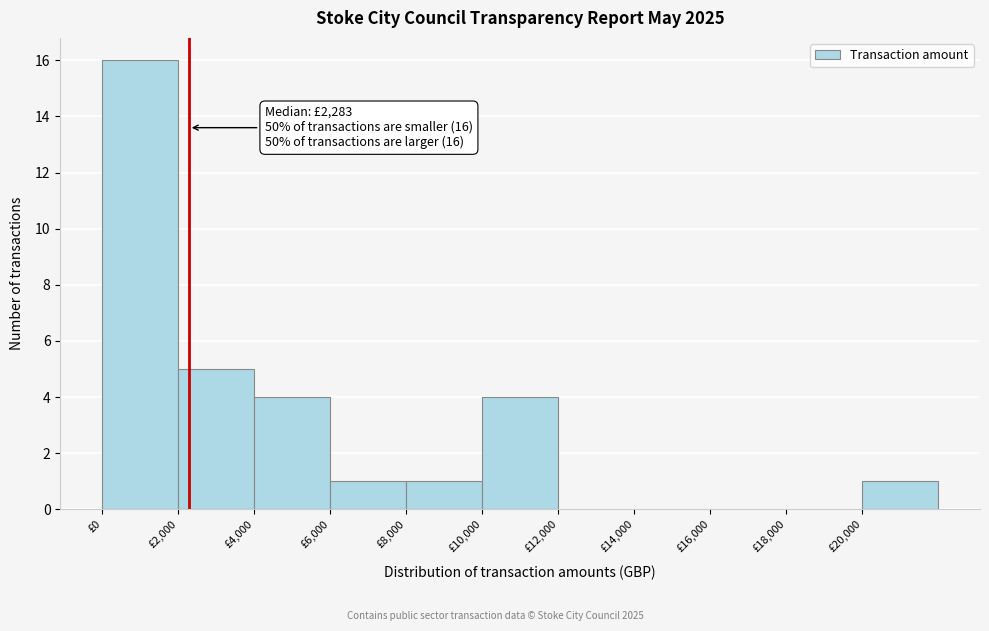

Over which range of the x-axis is the bar tallest?

0 to 2000